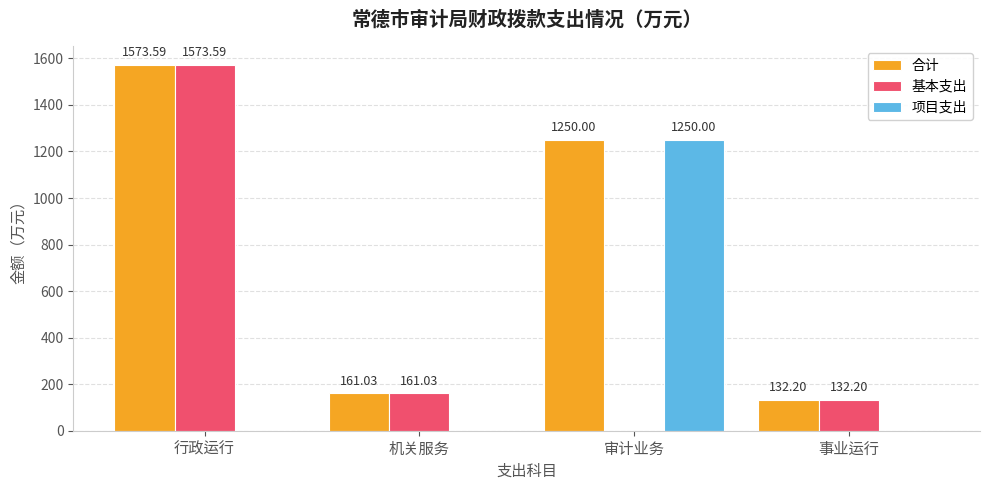

At which category is the sum across all series the highest?

行政运行